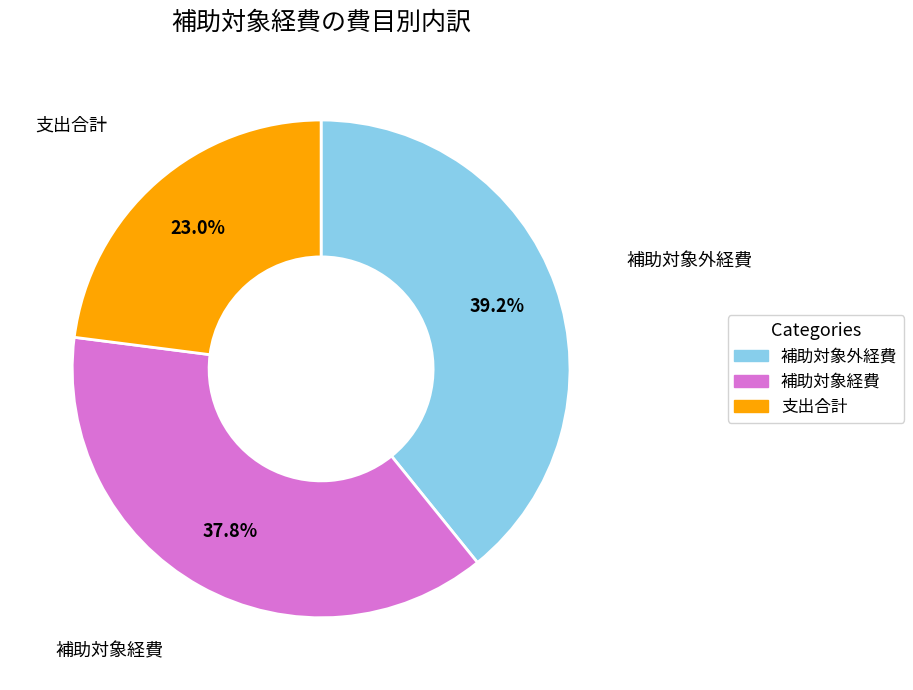

Is there a majority slice in this chart?

No